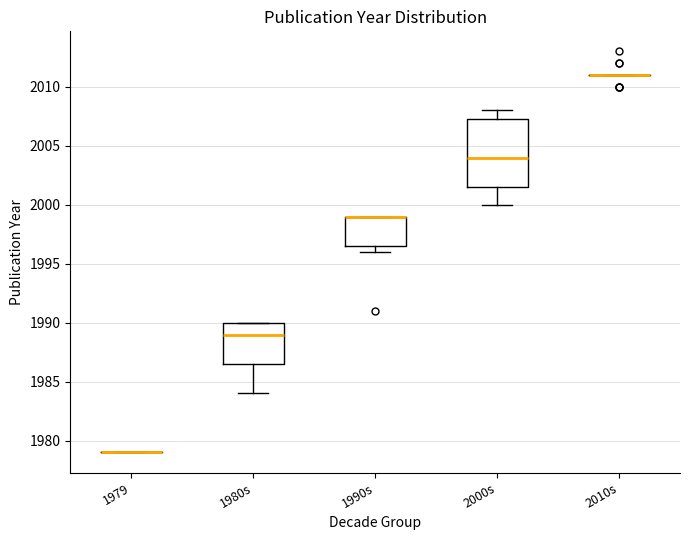

Reading left to right, read every box against the y-axis: the position of its median line, the range the box covers, and the ends of its whiskers. The values are not printed on the chart, so give them approximately, as read against the axis.

1979: box collapsed to a line at 1979.0, whiskers 1979.0 to 1979.0
1980s: median 1989.0, box 1986.5 to 1990.0, whiskers 1984.0 to 1990.0
1990s: median 1999.0 (drawn on the box's upper edge), box 1996.5 to 1999.0, whiskers 1996.0 to 1999.0
2000s: median 2004.0, box 2001.5 to 2007.5, whiskers 2000.0 to 2008.0
2010s: box collapsed to a line at 2011.0, whiskers 2011.0 to 2011.0